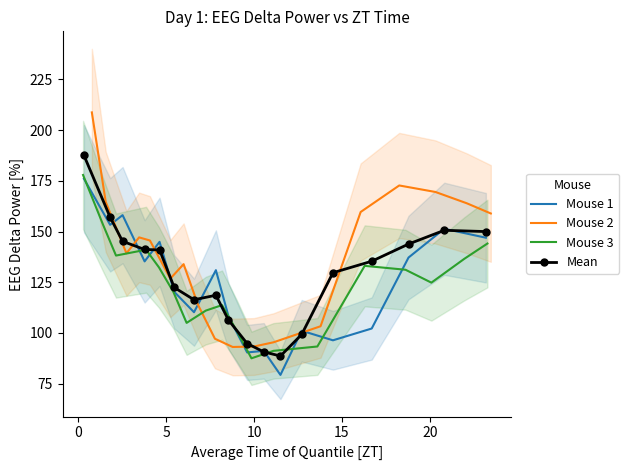

What is the difference between the maximum and minimum values in the Mean series?

98.9